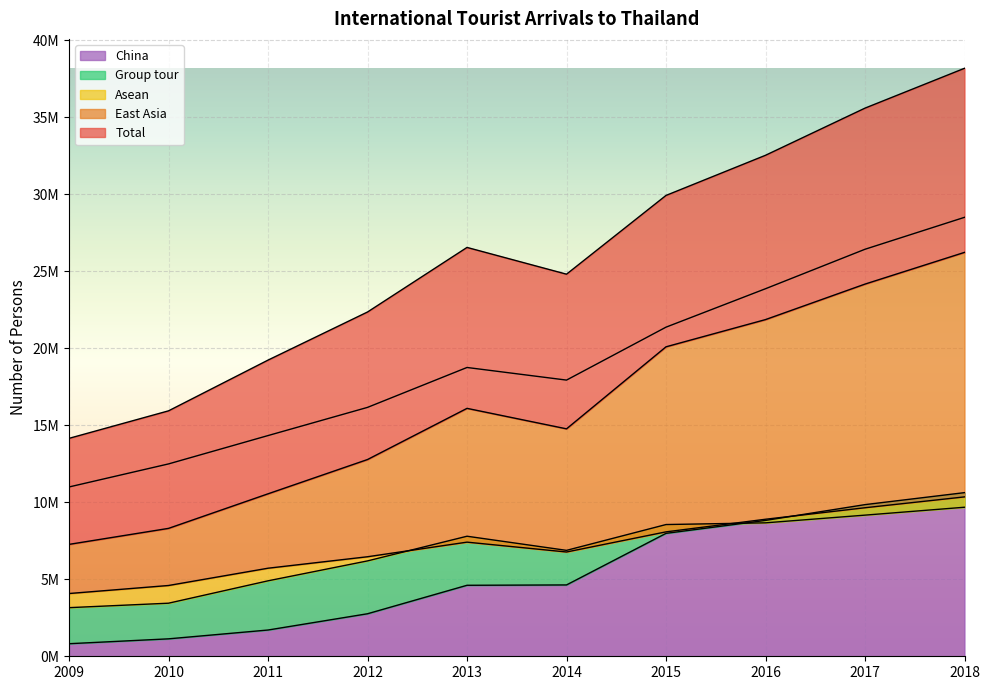

Which label corresponds to the largest value in the chart?

2018